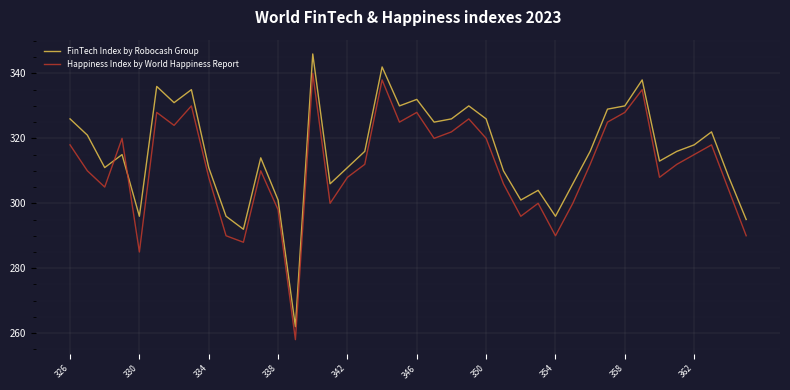

How many intersections are there between FinTech Index by Robocash Group and Happiness Index by World Happiness Report?

2